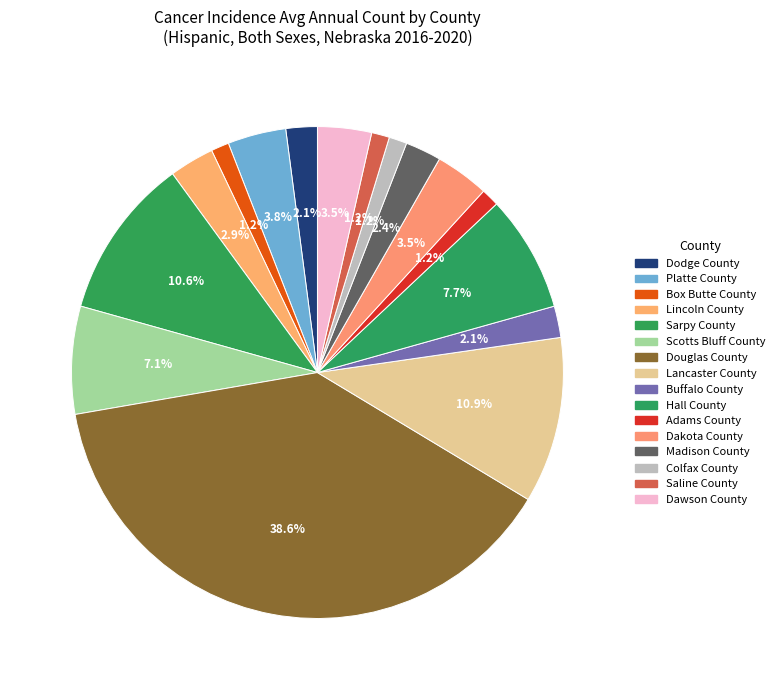

Is there a majority slice in this chart?

No